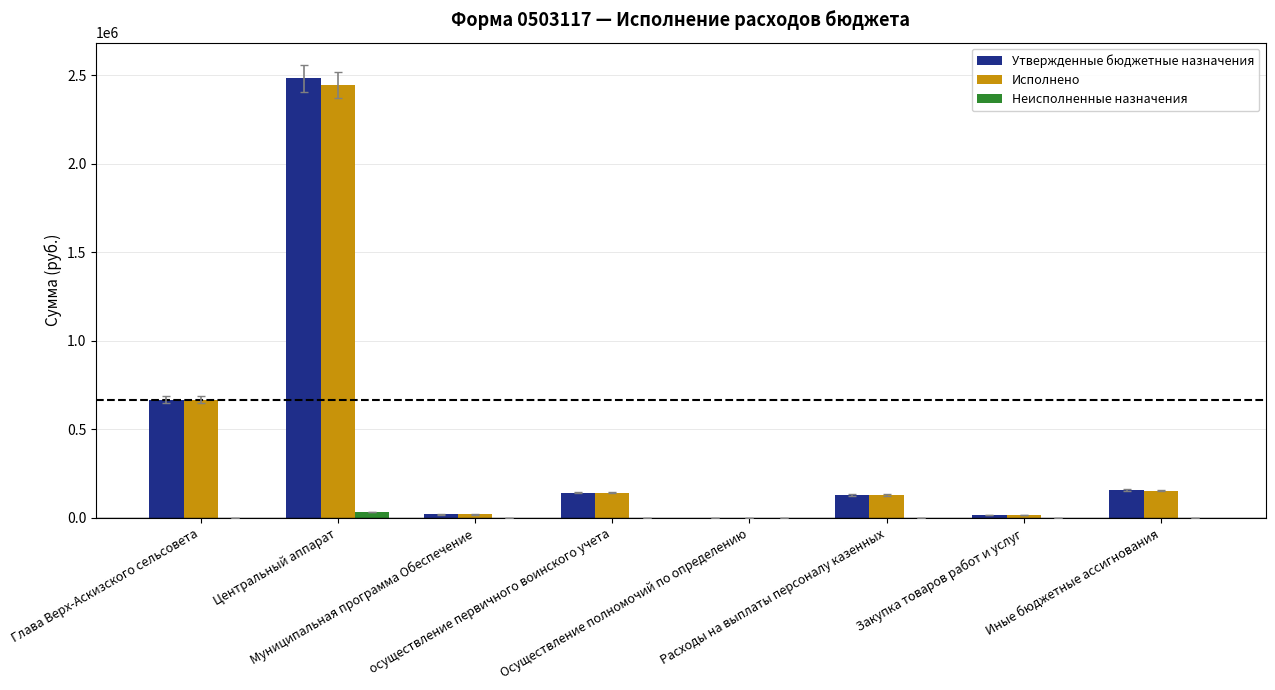

What is the sum of all Исполнено values?

3580435.7